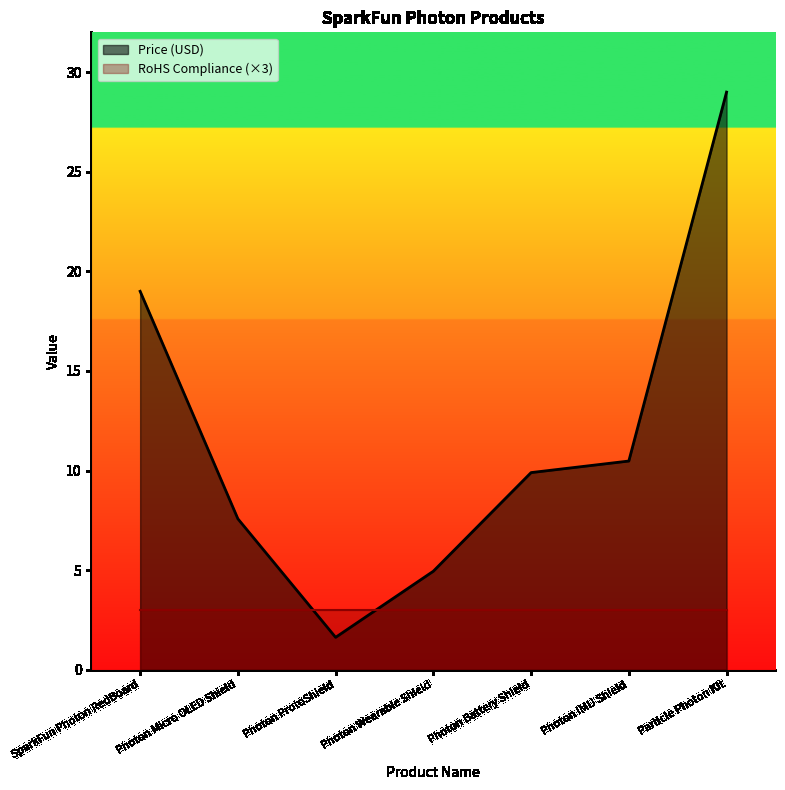

Reading left to right, what are all the values shown in this chart?

SparkFun Photon RedBoard=19.0	Photon Micro OLED Shield=7.6	Photon ProtoShield=1.6	Photon Wearable Shield=5.0	Photon Battery Shield=9.9	Photon IMU Shield=10.5	Particle Photon Kit=29.0